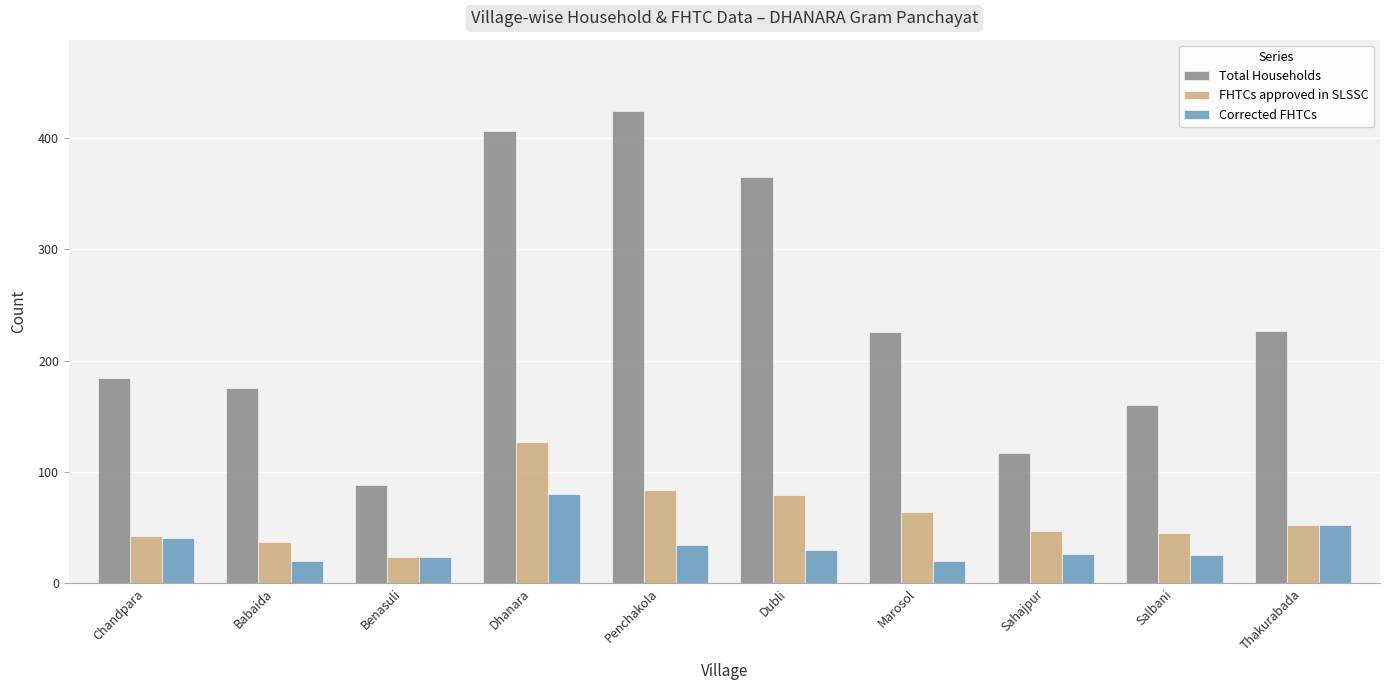

What is the total value across all series at Dhanara?

614